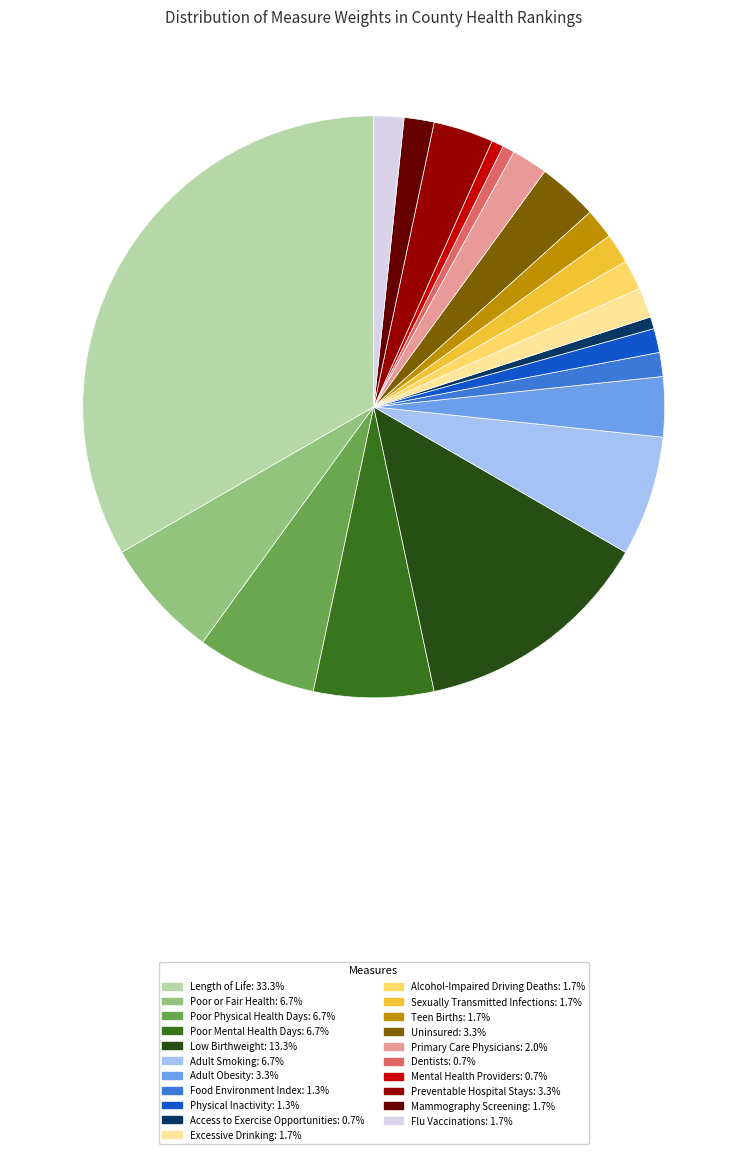

Does any single category account for the majority?

No